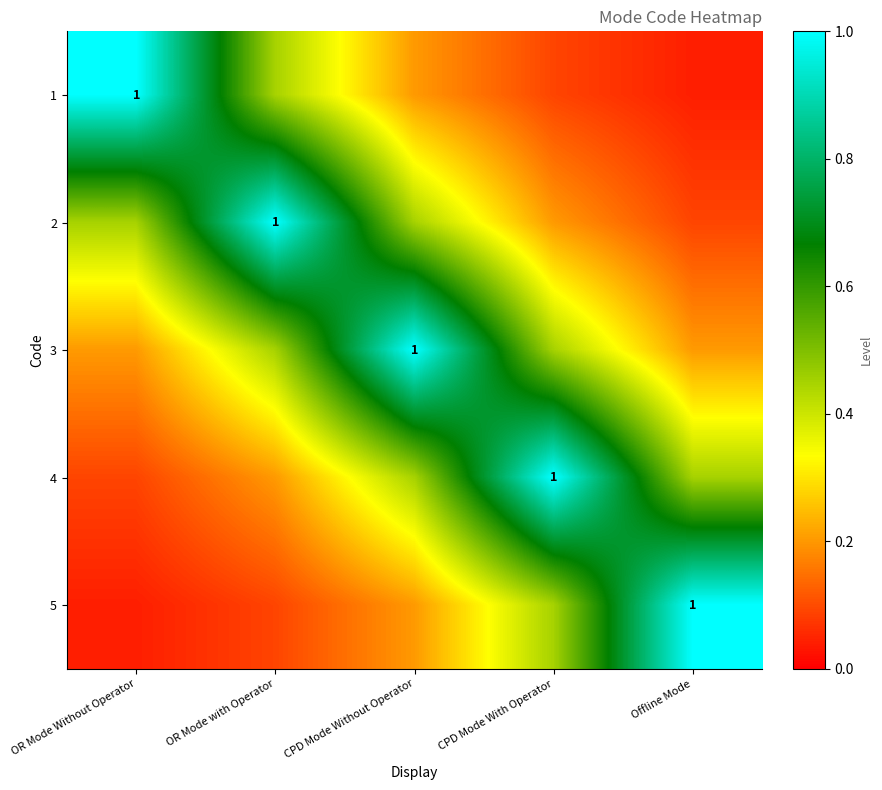

At which category is the sum across all series the highest?

CPD Mode Without Operator